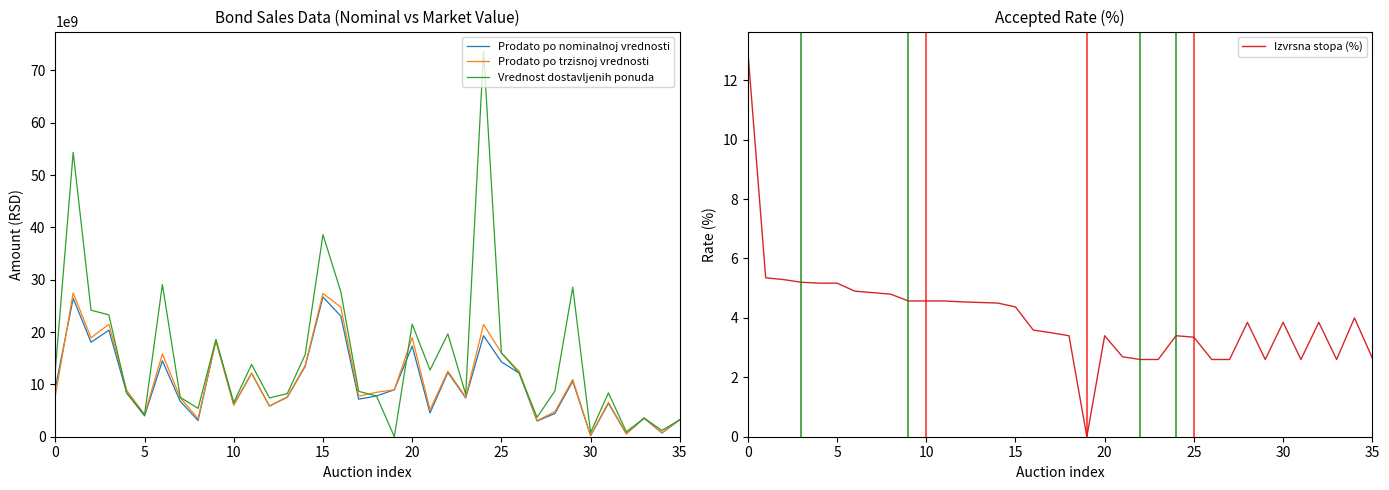

List the series in order of their peak value, lowest first.

Izvrsna stopa (%), Prodato po nominalnoj vrednosti, Prodato po trzisnoj vrednosti, Vrednost dostavljenih ponuda